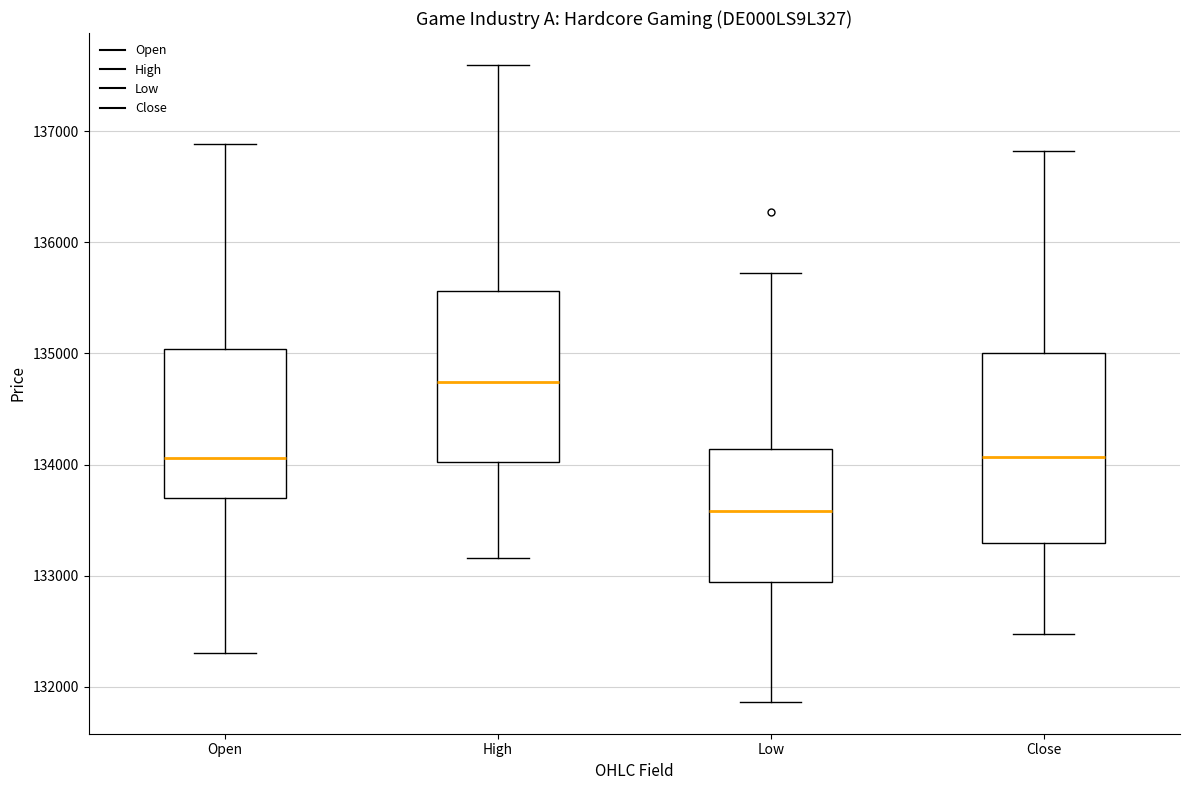

Which box's median line is the lowest?

Low